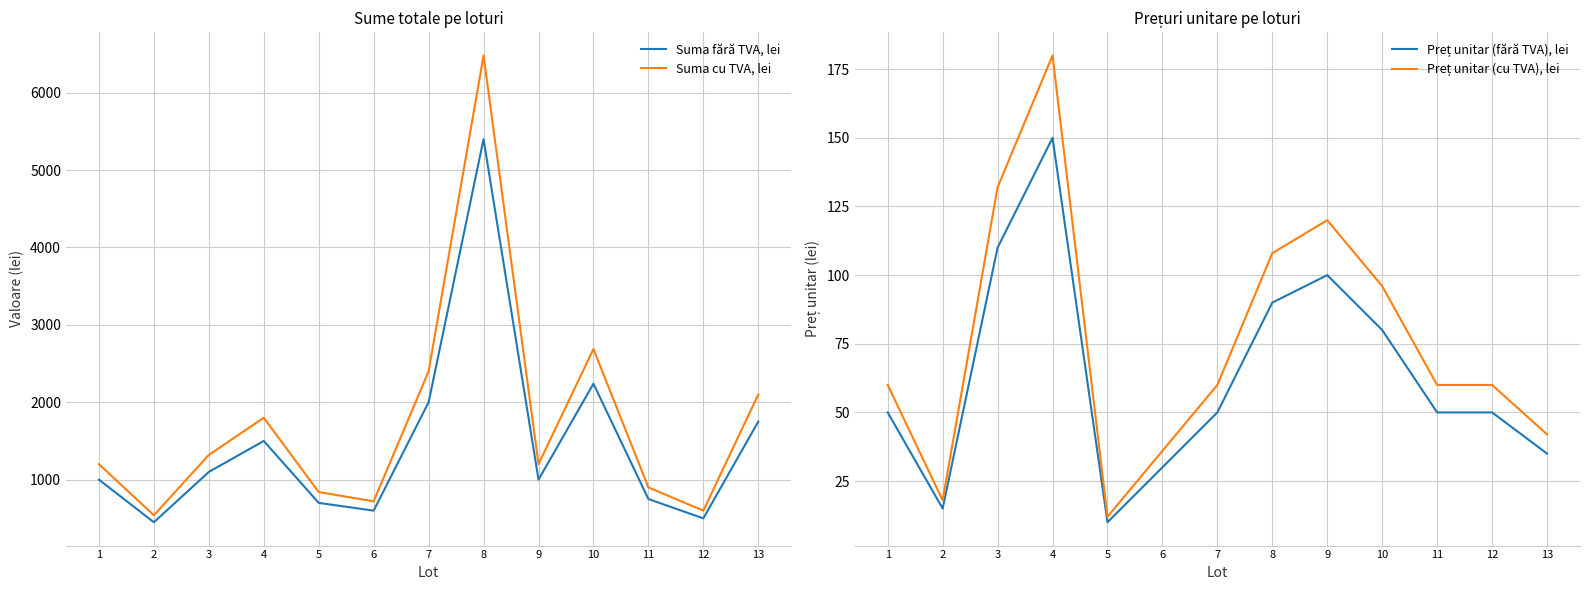

What is the value of the Preț unitar (cu TVA), lei point at the 9th from the left?

120